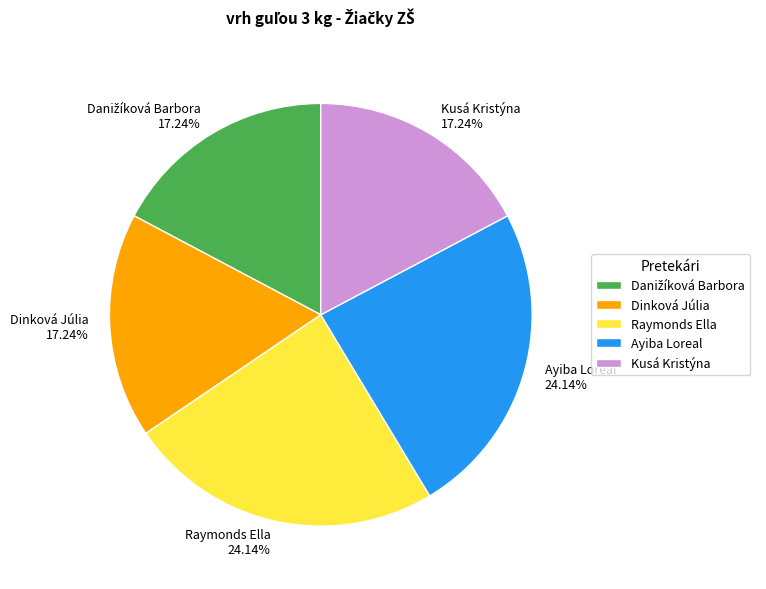

What is the ratio of the value at Dinková Júlia 17.24% to the value at Kusá Kristýna 17.24%?

1.0